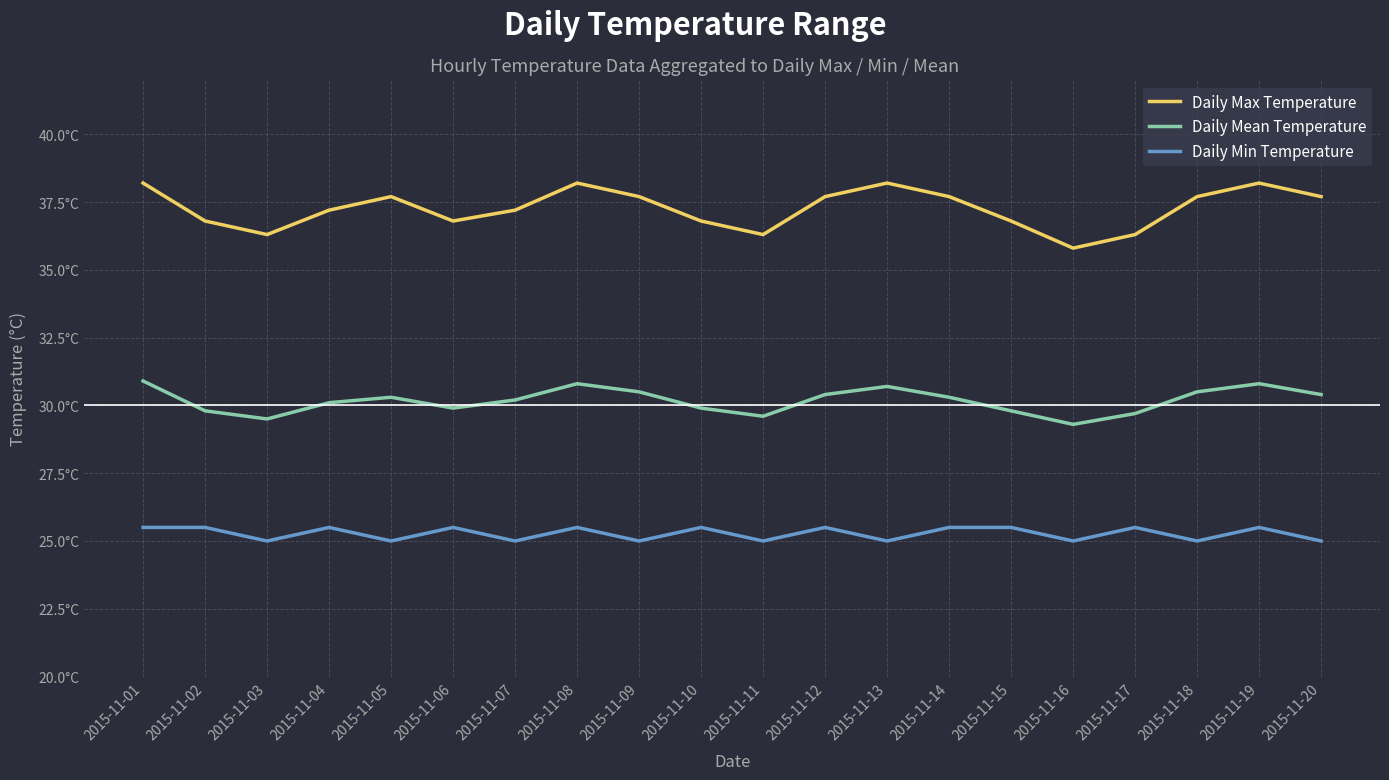

Between 2015-11-04 and 2015-11-09, which is larger?

2015-11-09